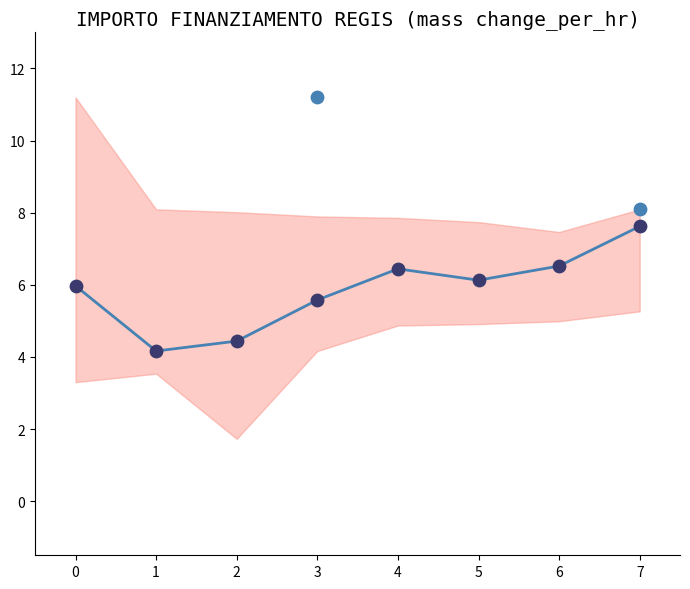

What is the change in value from 0 to 4?

+0.5